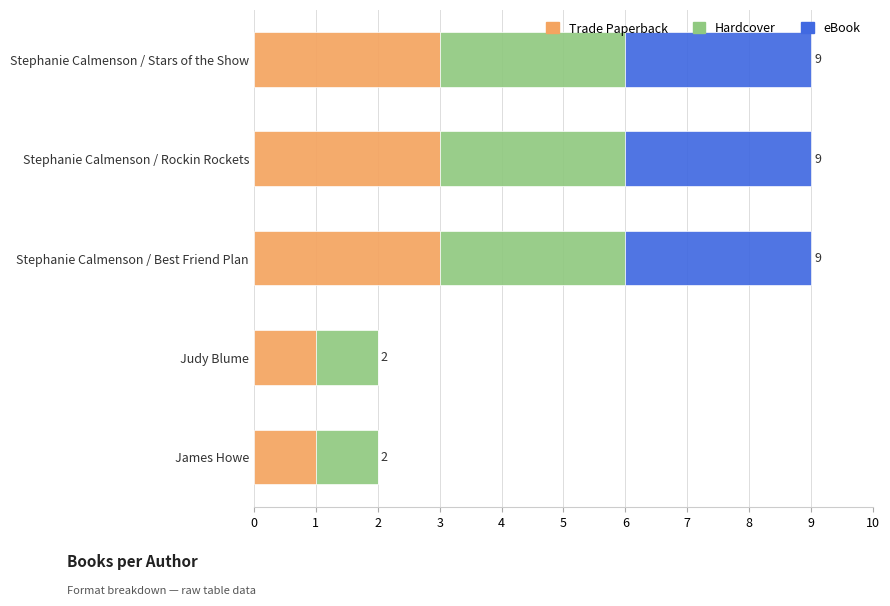

The value of Trade Paperback at James Howe is 2. True or false?

False